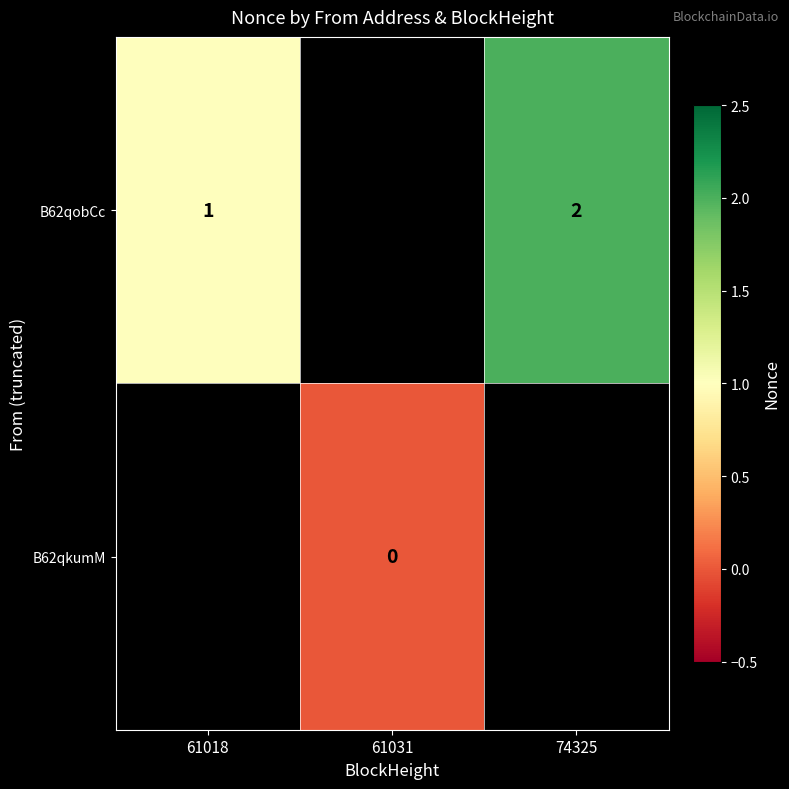

True or false: B62qobCc has a value of 3 at 74325.

False